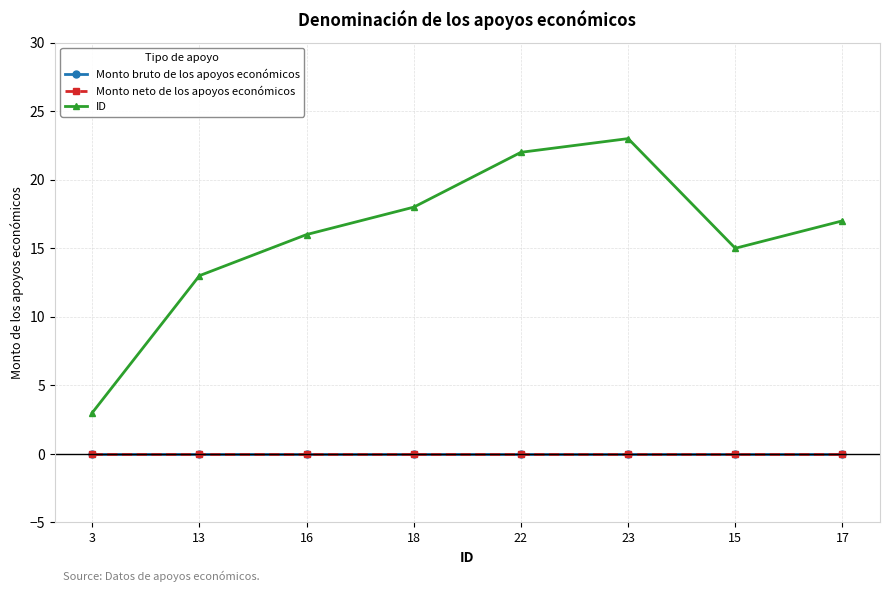

What is the label of the 3rd point from the right?

23